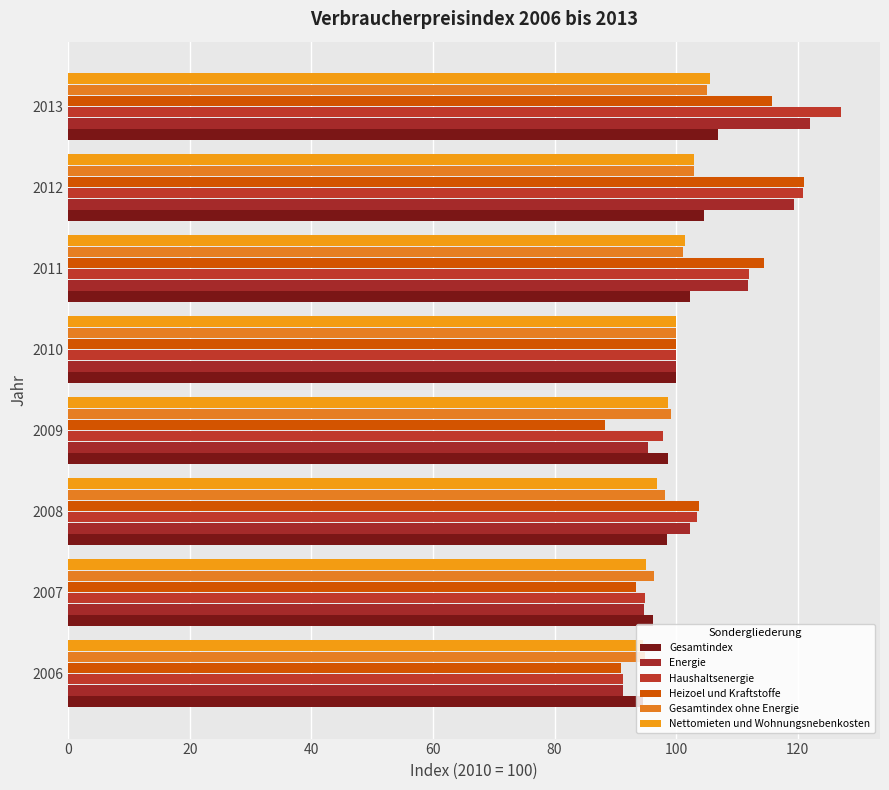

Count the number of categories in the chart.

8